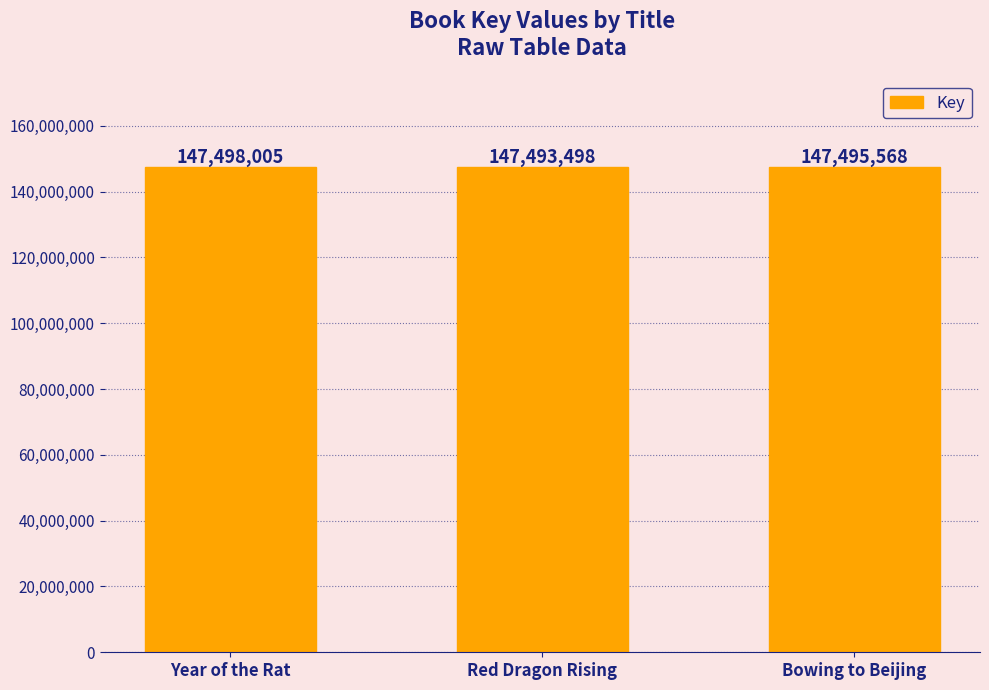

What position from the right is Red Dragon Rising?

2